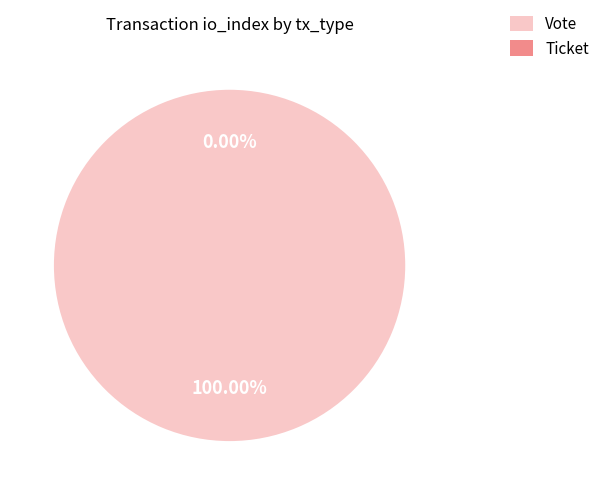

Which slice is the largest?

Vote